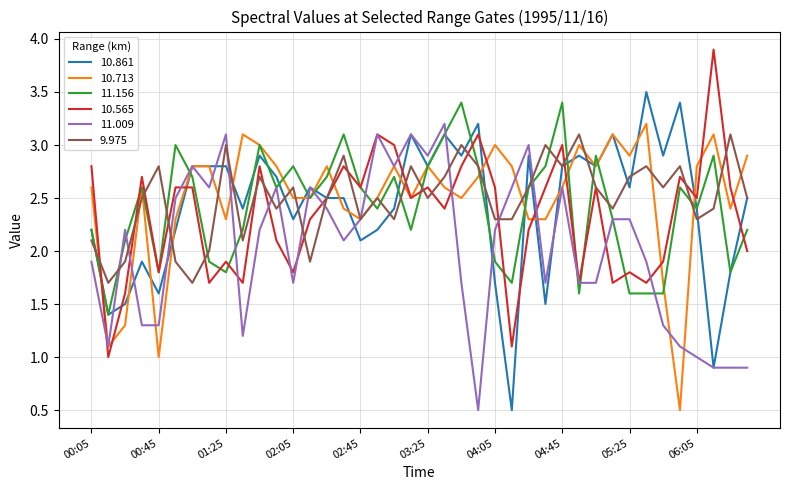

What is the lowest value of the 10.565 series?

1.0